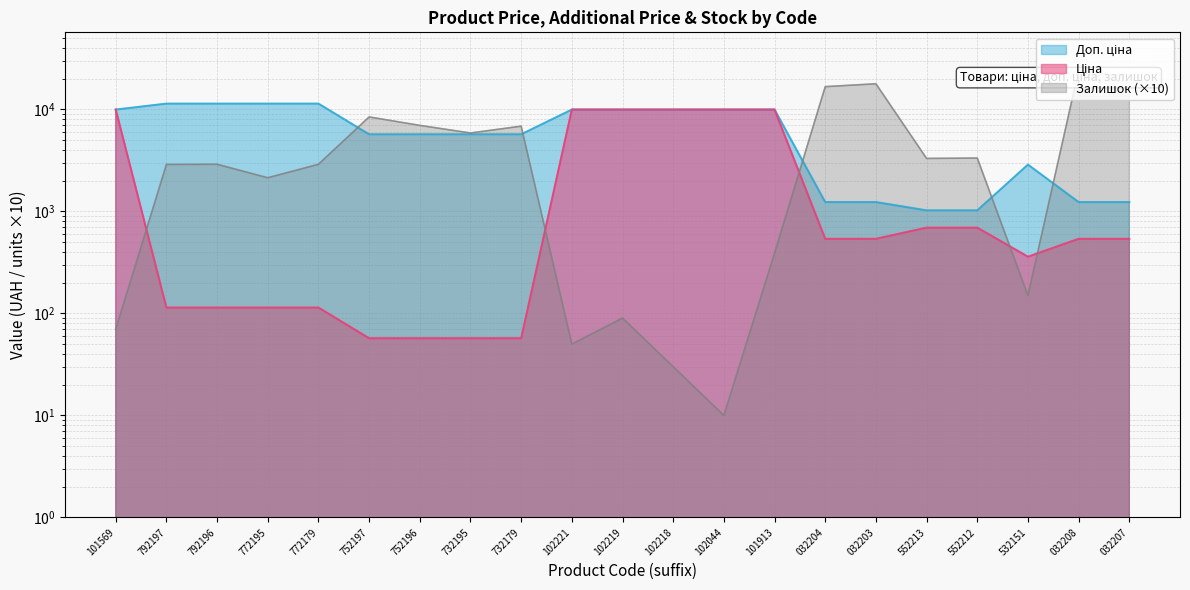

Which series changed the most between 032204 and 032203?

Залишок